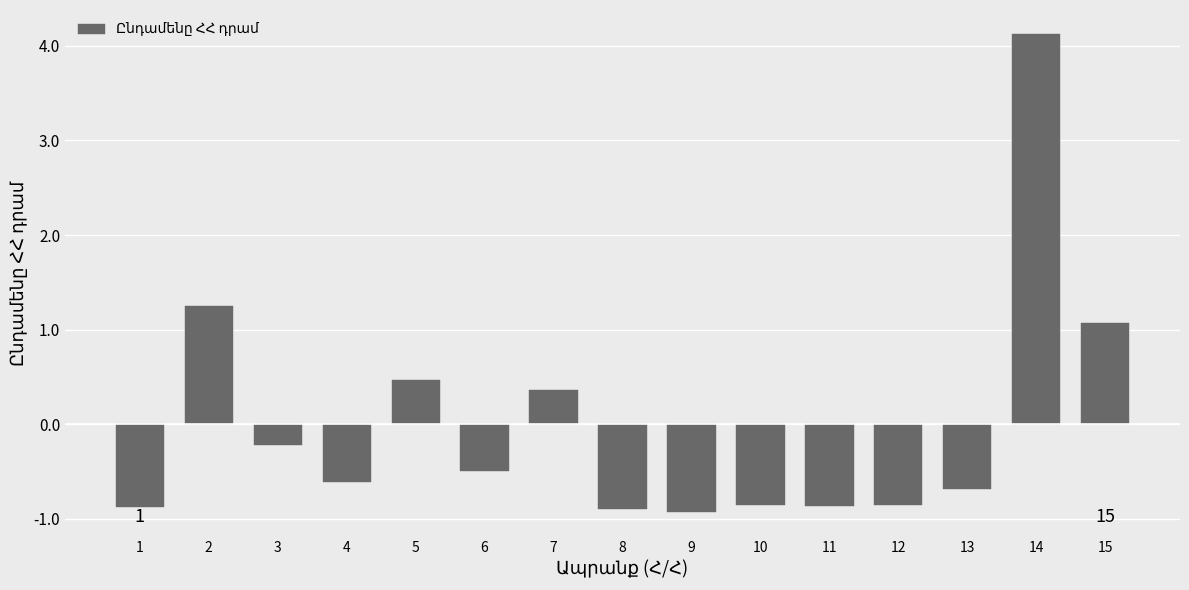

Reading left to right, extract all data points from this chart.

-0.9	1.3	-0.2	-0.6	0.5	-0.5	0.4	-0.9	-0.9	-0.9	-0.9	-0.9	-0.7	4.1	1.1